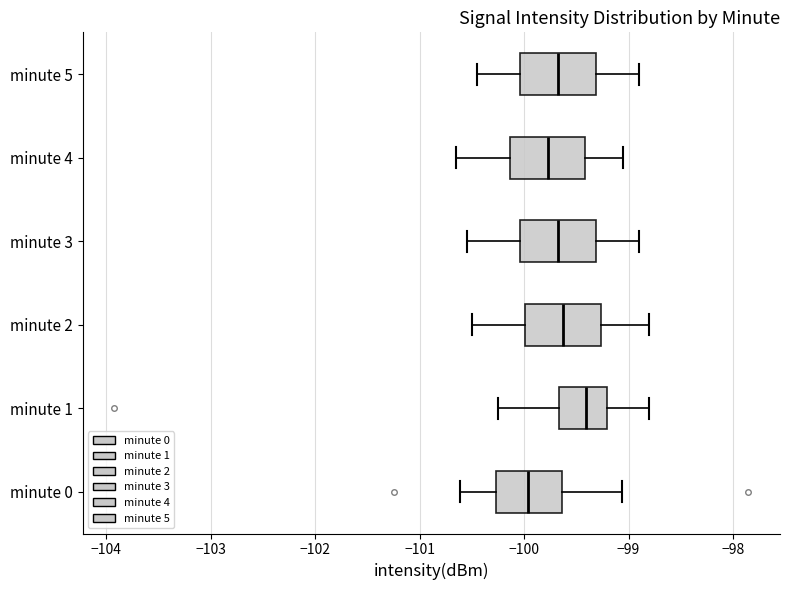

Reading bottom to top, read every box against the x-axis: the position of its median line, the range the box covers, and the ends of its whiskers. The values are not printed on the chart, so give them approximately, as read against the axis.

minute 0: median -100.0, box -100.3 to -99.6, whiskers -100.6 to -99.1
minute 1: median -99.4, box -99.7 to -99.2, whiskers -100.2 to -98.8
minute 2: median -99.6, box -100.0 to -99.3, whiskers -100.5 to -98.8
minute 3: median -99.7, box -100.0 to -99.3, whiskers -100.5 to -98.9
minute 4: median -99.8, box -100.1 to -99.4, whiskers -100.6 to -99.0
minute 5: median -99.7, box -100.0 to -99.3, whiskers -100.4 to -98.9